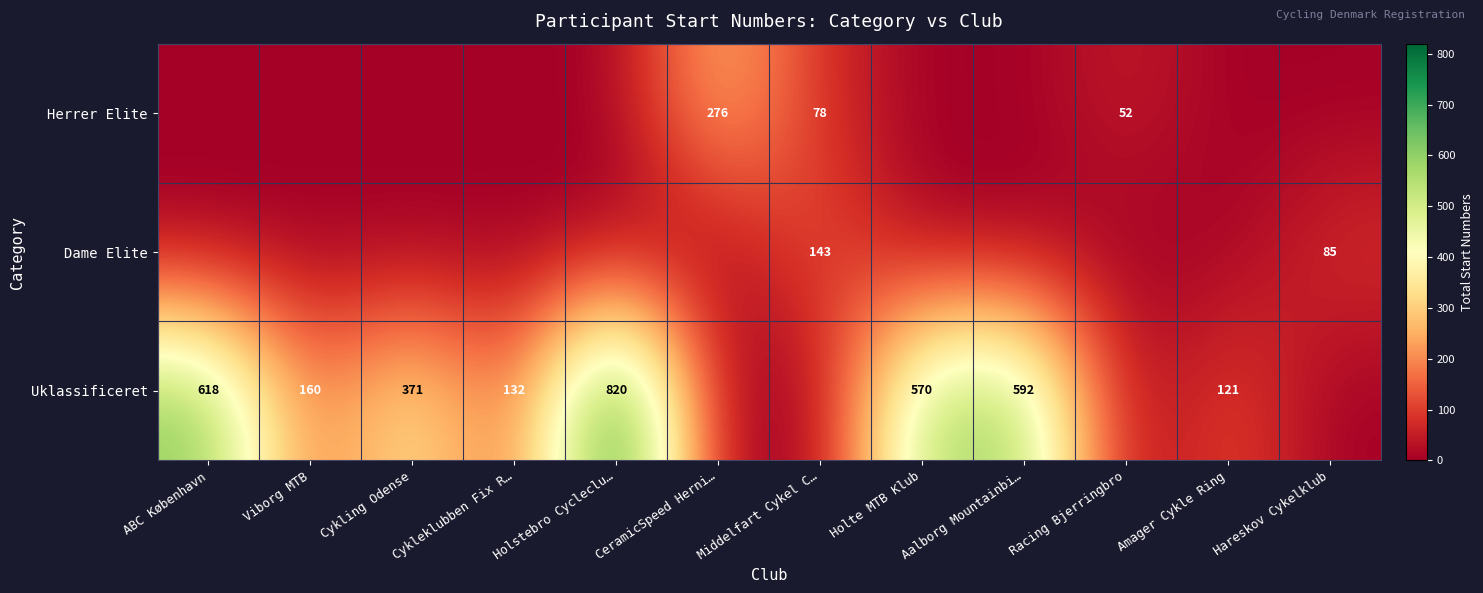

Where is row_0 nearest to the value 138?

Middelfart Cykel C…